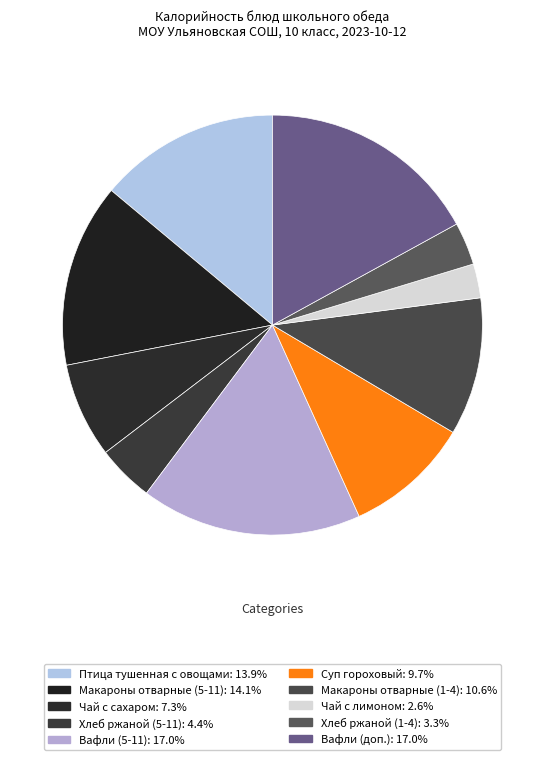

What percentage is the Макароны отварные (1-4) slice, to the nearest percent?

11%